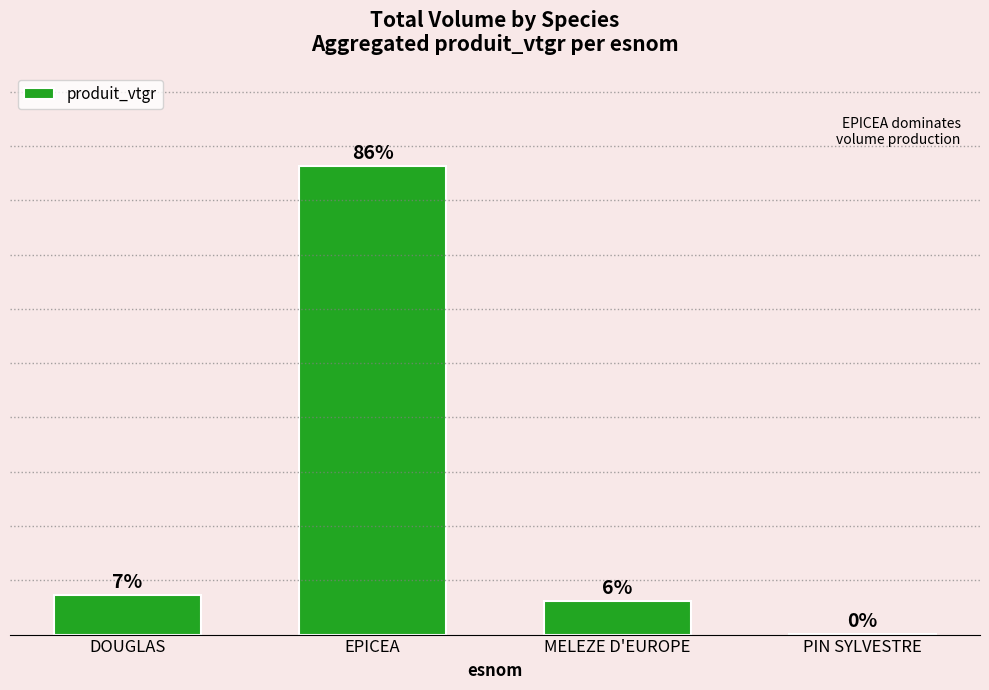

The chart shows a value of 0.1 at PIN SYLVESTRE. True or false?

True